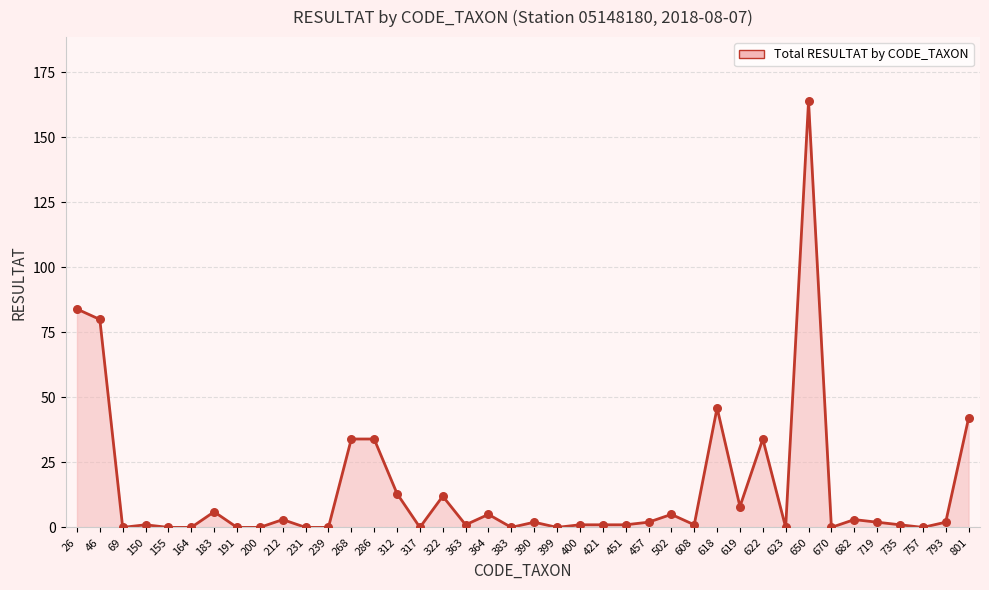

Between 801 and 502, which is larger?

801